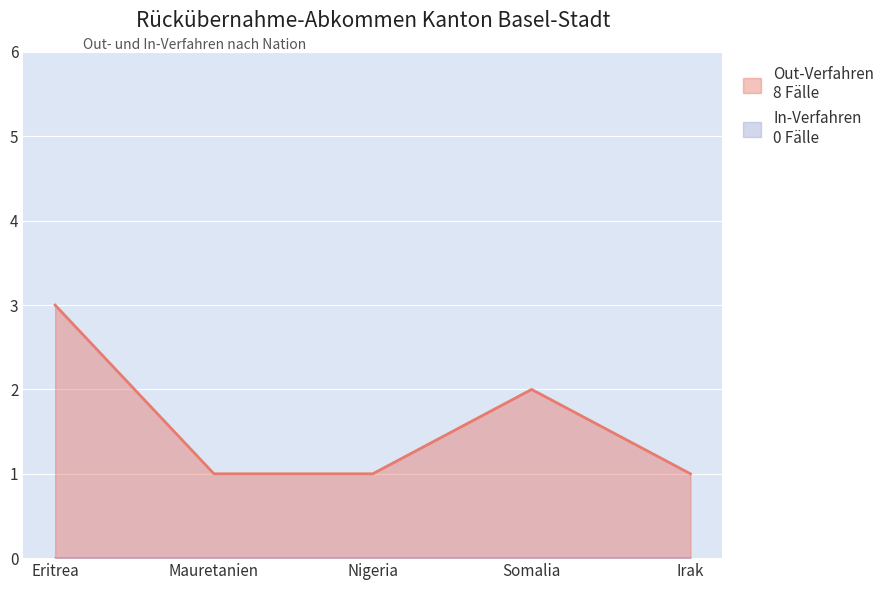

Rank the categories by value from lowest to highest.

Mauretanien, Nigeria, Irak, Somalia, Eritrea